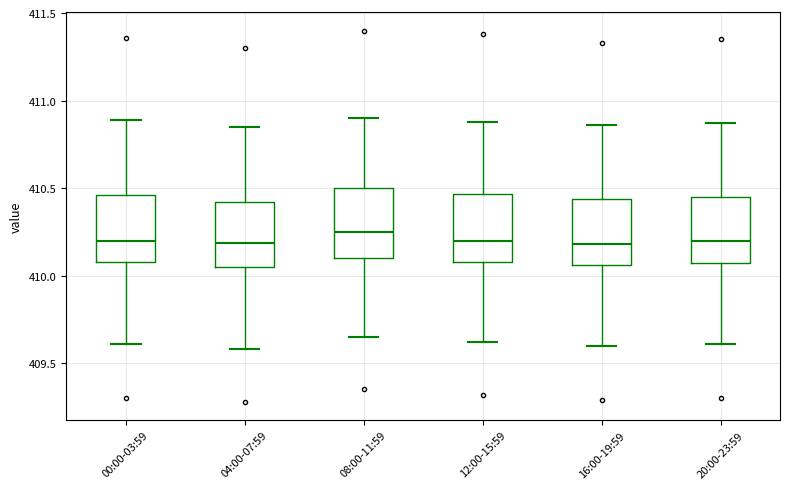

Reading left to right, transcribe this box plot: for each box, give where its median line is, the range the box spans, and where its two whiskers end, as read against the y-axis. The values are not printed on the chart, so give them approximately, as read against the axis.

00:00-03:59: median 410.20, box 410.10 to 410.45, whiskers 409.60 to 410.90
04:00-07:59: median 410.20, box 410.05 to 410.40, whiskers 409.60 to 410.85
08:00-11:59: median 410.25, box 410.10 to 410.50, whiskers 409.65 to 410.90
12:00-15:59: median 410.20, box 410.10 to 410.45, whiskers 409.60 to 410.90
16:00-19:59: median 410.20, box 410.05 to 410.45, whiskers 409.60 to 410.85
20:00-23:59: median 410.20, box 410.05 to 410.45, whiskers 409.60 to 410.85